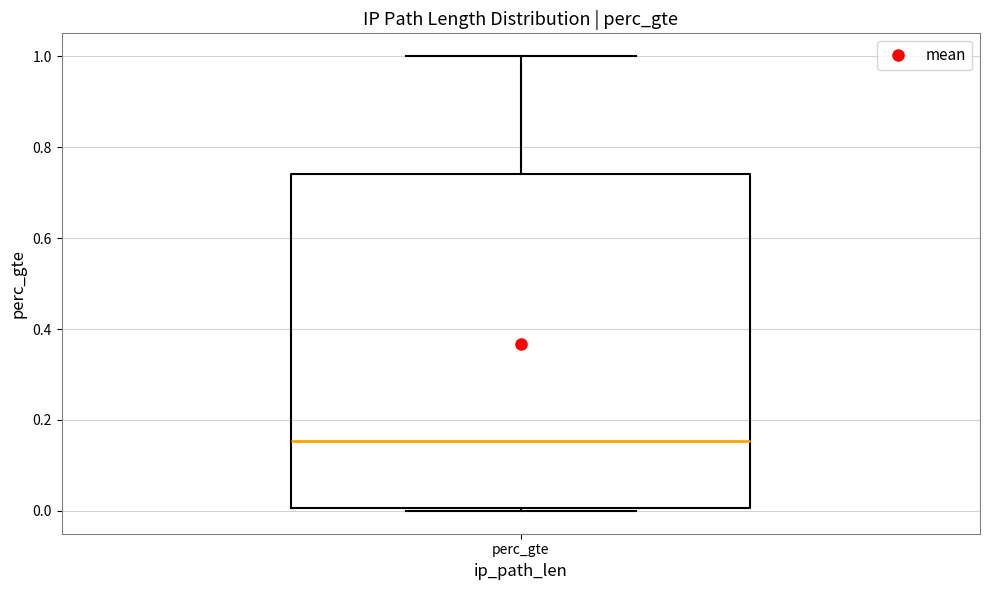

Where is the lower edge of the box for perc_gte on the y-axis? The values are not printed on the chart, so give them approximately, as read against the axis.

0.00